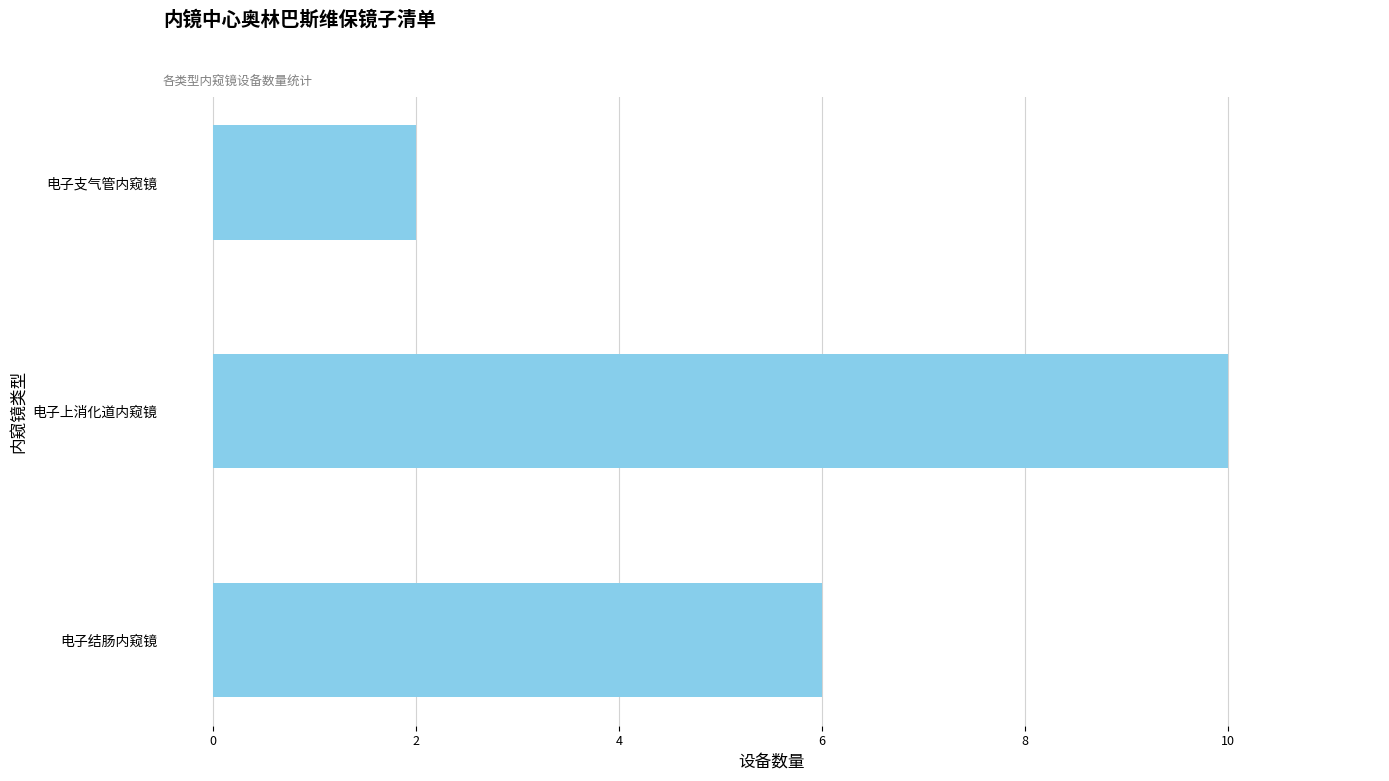

What is the greatest value displayed?

10